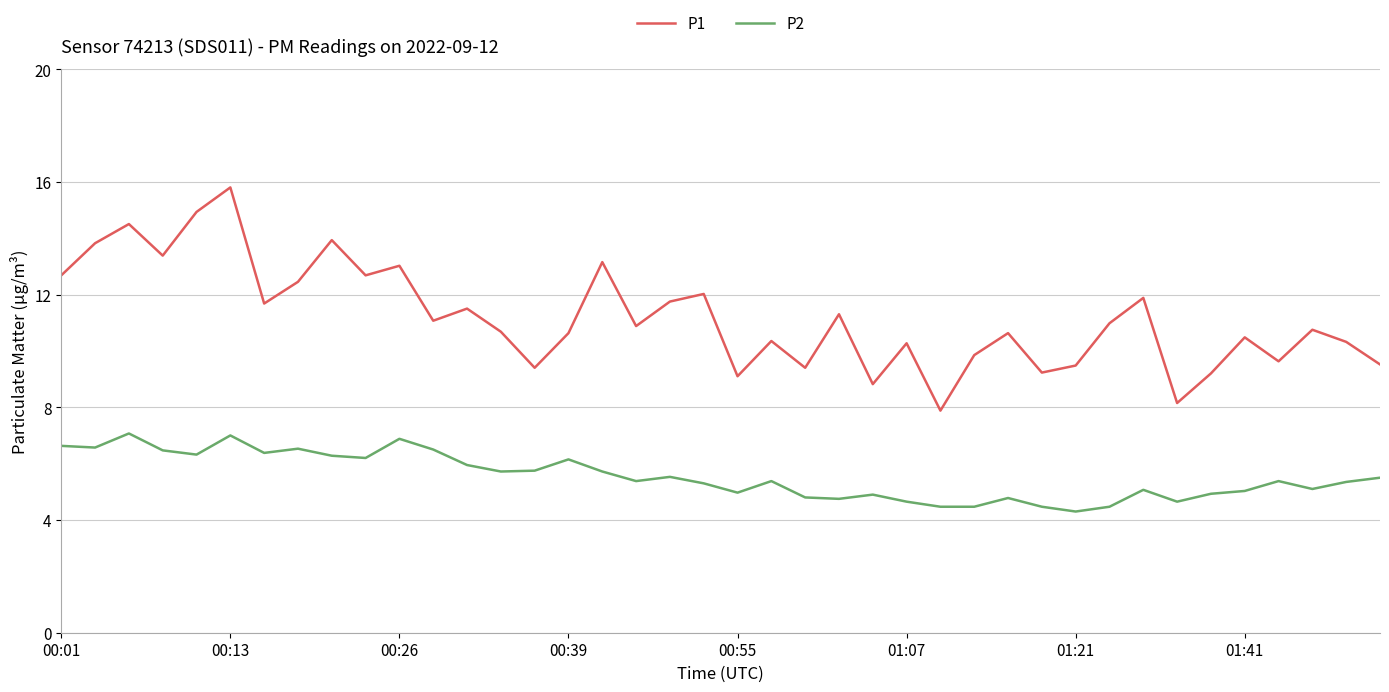

Which series has the largest total across all categories?

P1